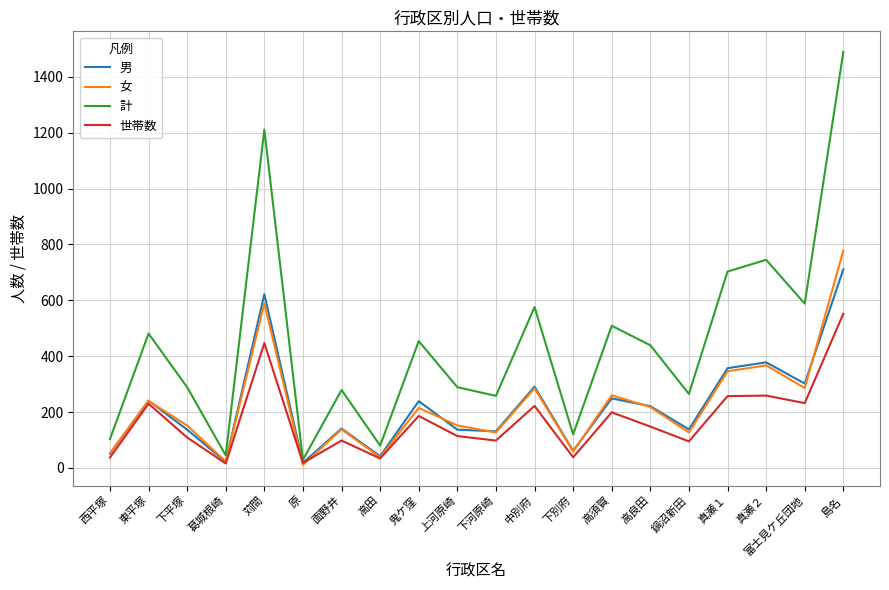

What is the greatest value displayed?

1489